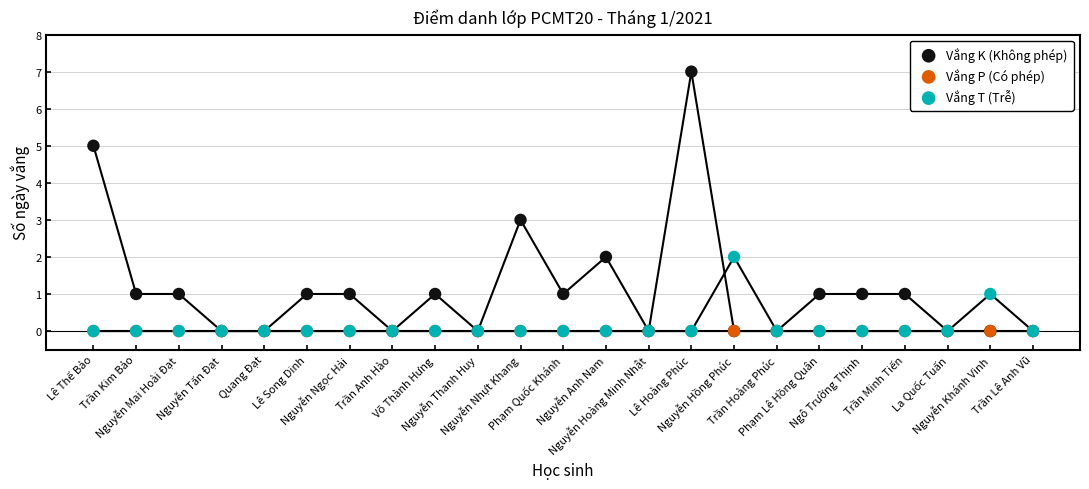

Which series reaches the minimum Y coordinate?

Vắng K (Không phép)